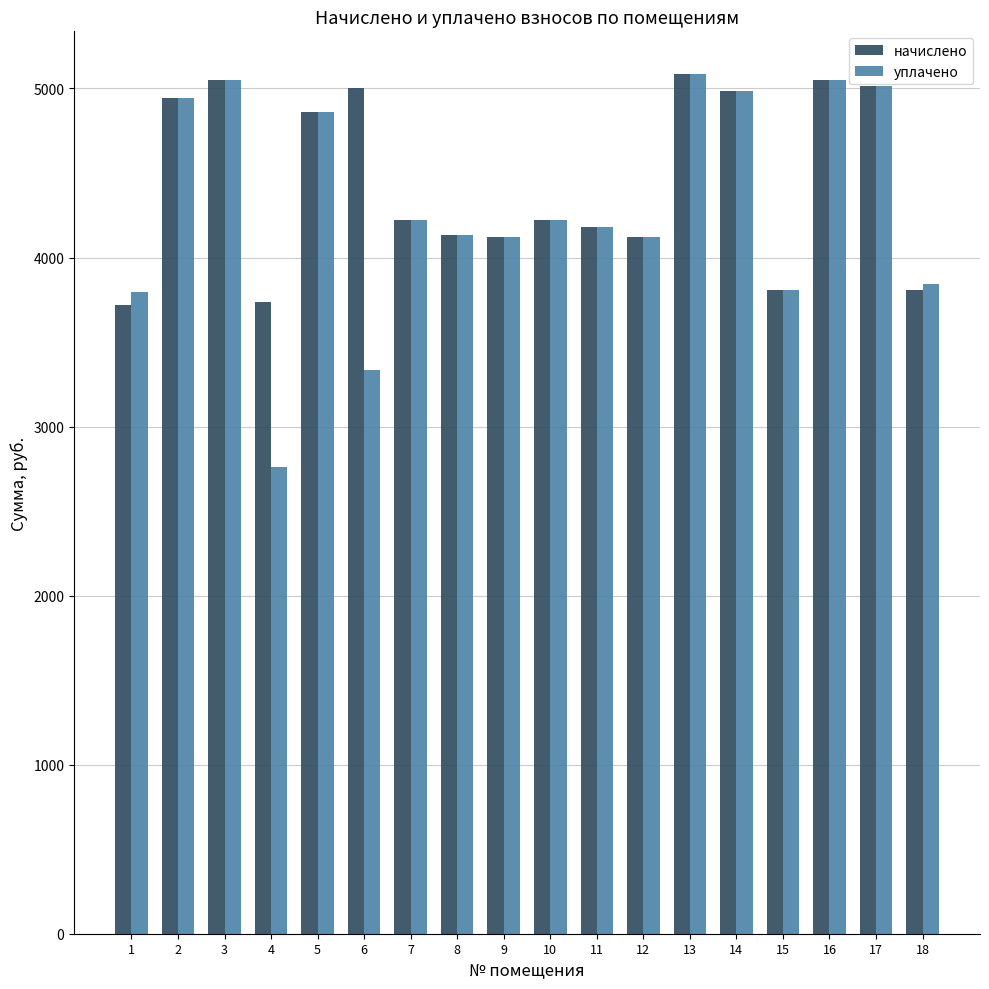

At how many categories does at least one series exceed 4660?

8